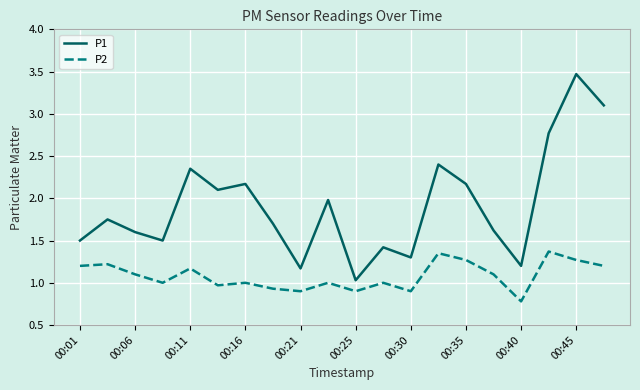

What are all the series names shown in the legend?

P1, P2